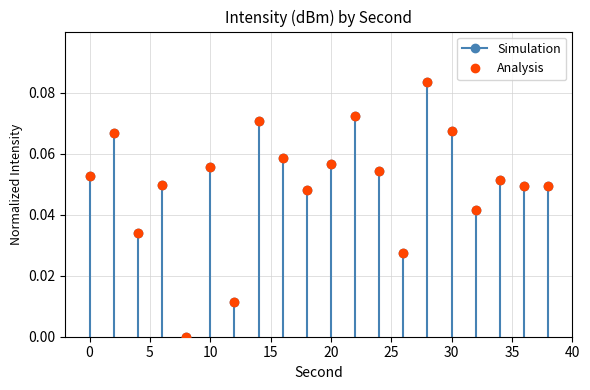

What is the sum of the Analysis values at 34 and 32?

0.1